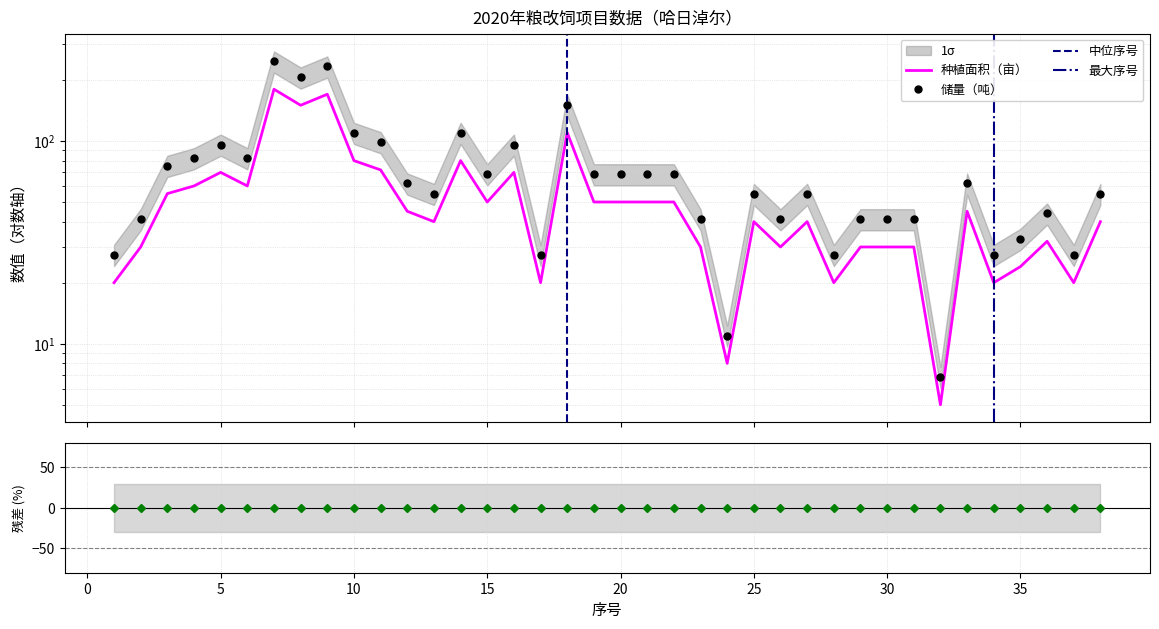

Does the chart have visible grid lines?

Yes